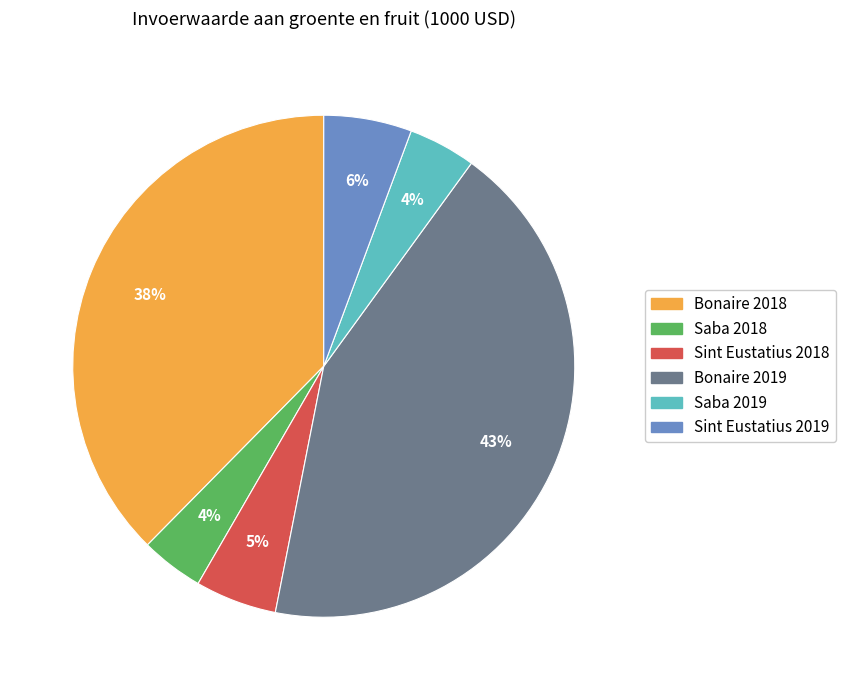

To the nearest percent, what portion does Bonaire 2019 represent?

43%